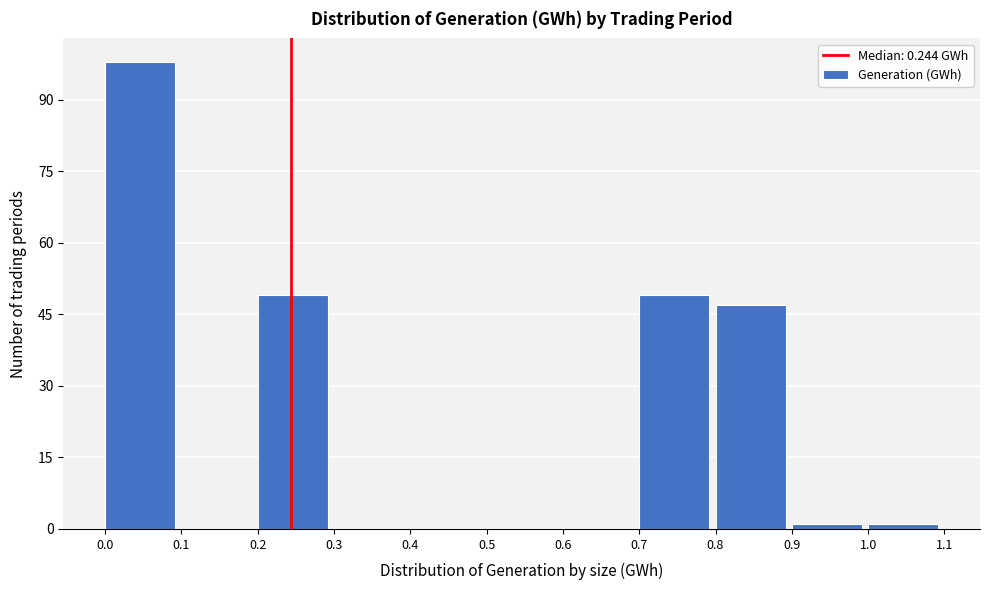

Reading left to right, list every bar in this chart as the range it spans on the x-axis followed by its height. The values are not printed on the chart, so give them approximately, as read against the axis.

0.0 to 0.1: 98
0.1 to 0.2: 0
0.2 to 0.3: 50
0.3 to 0.4: 0
0.4 to 0.5: 0
0.5 to 0.6: 0
0.6 to 0.7: 0
0.7 to 0.8: 50
0.8 to 0.9: 48
0.9 to 1.0: under 2
1.0 to 1.1: under 2